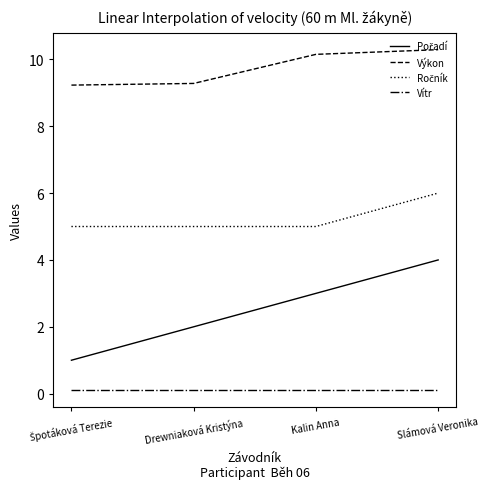

What is the greatest value displayed?

10.3